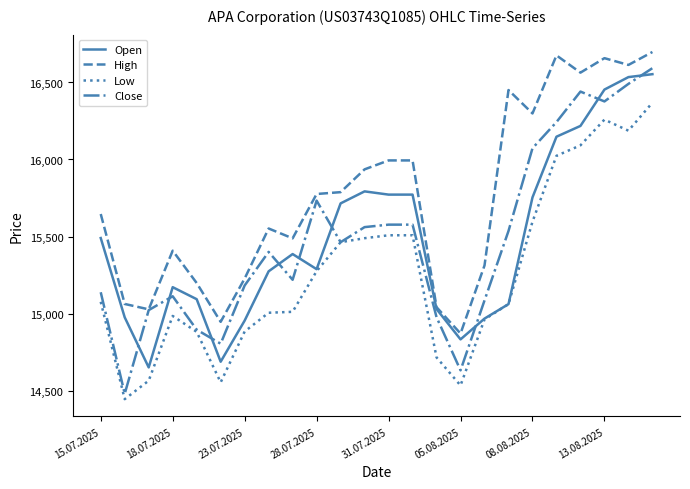

What is the lowest value of the Low series?

14444